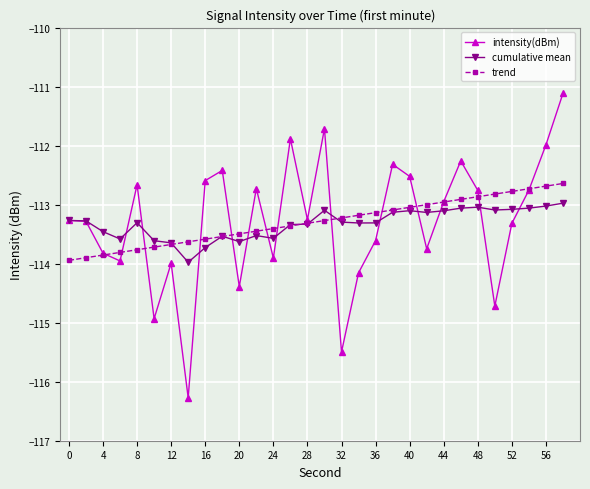

True or false: cumulative mean has more than 0 points higher than both neighbors.

True